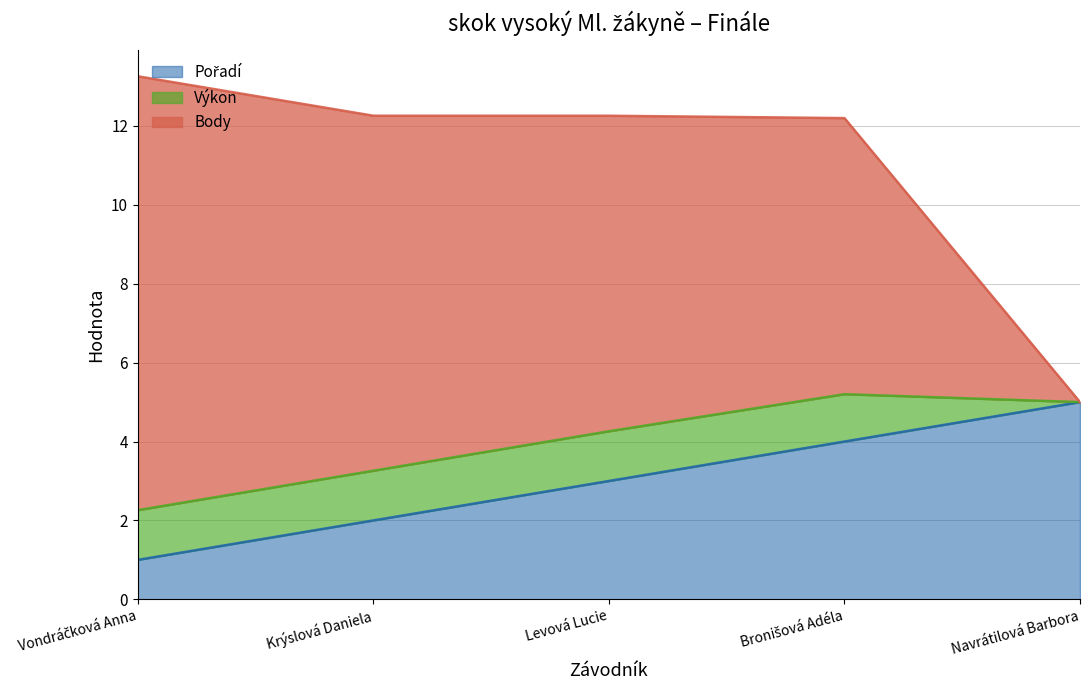

What is the total value across all series at Levová Lucie?

12.3